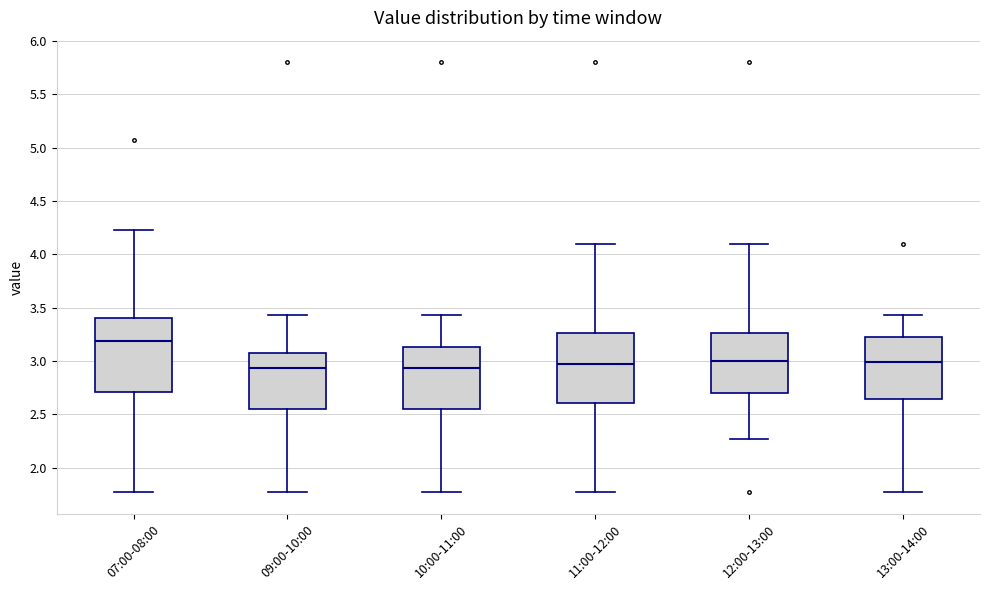

Where is the lower edge of the box for 13:00-14:00 on the y-axis? The values are not printed on the chart, so give them approximately, as read against the axis.

2.65